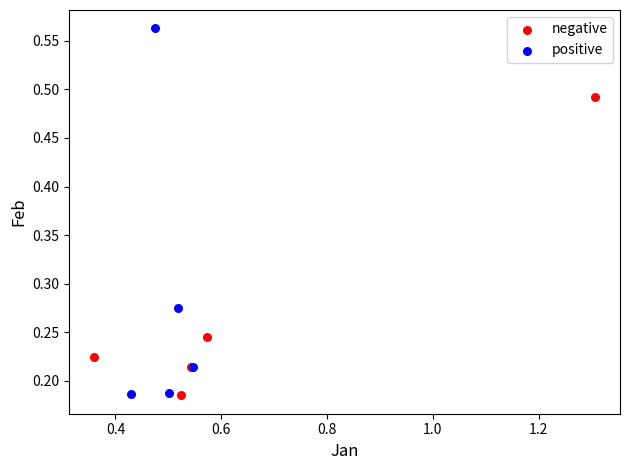

Which series has the widest spread of Y values?

positive